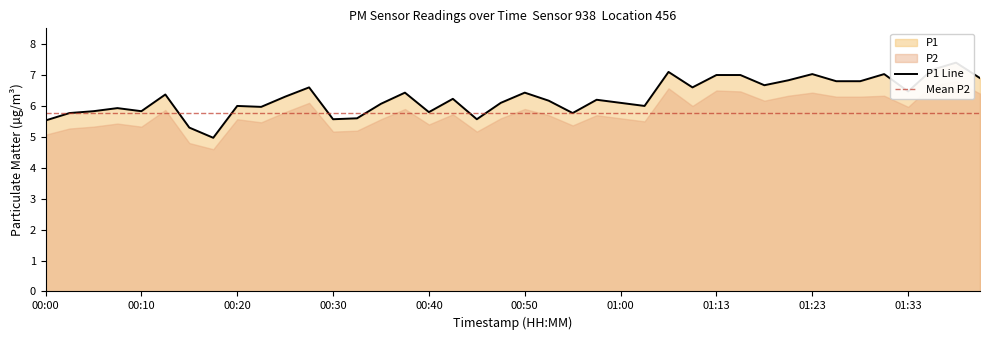

Read the value at 00:20.

6.0